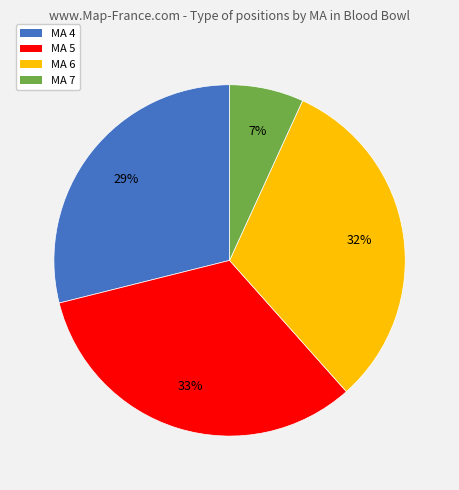

To the nearest percent, what is the difference between the largest and smallest slice percentages?

26%